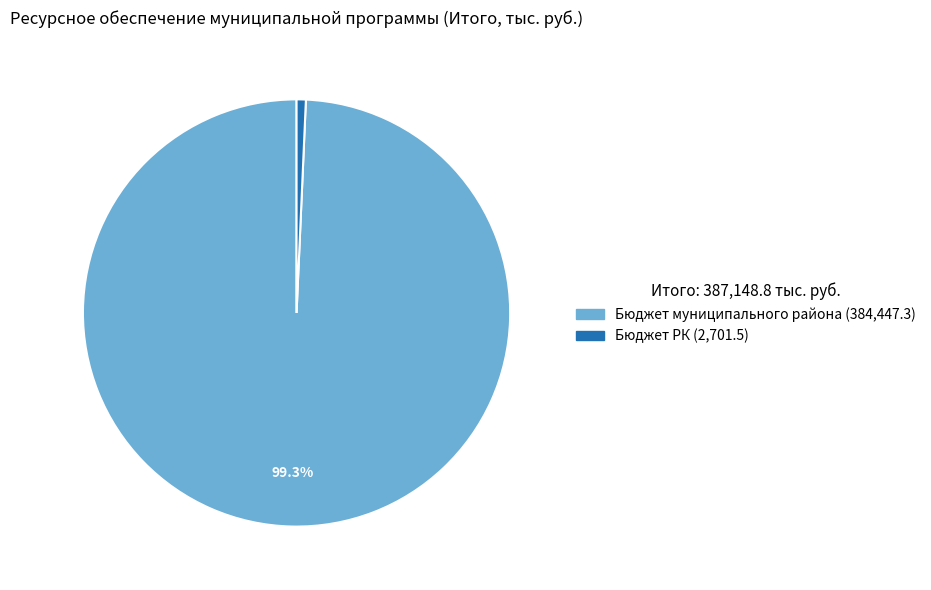

Is there any slice that represents more than half of the pie?

Yes